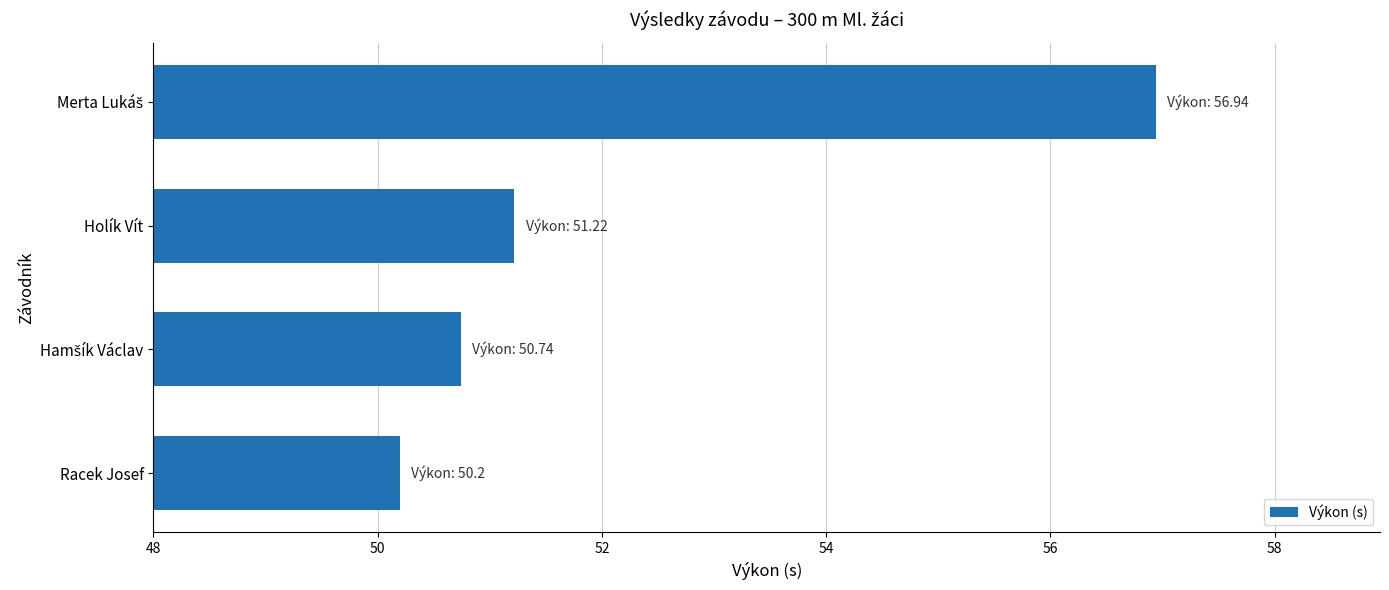

Which label corresponds to the smallest value in the chart?

Racek Josef